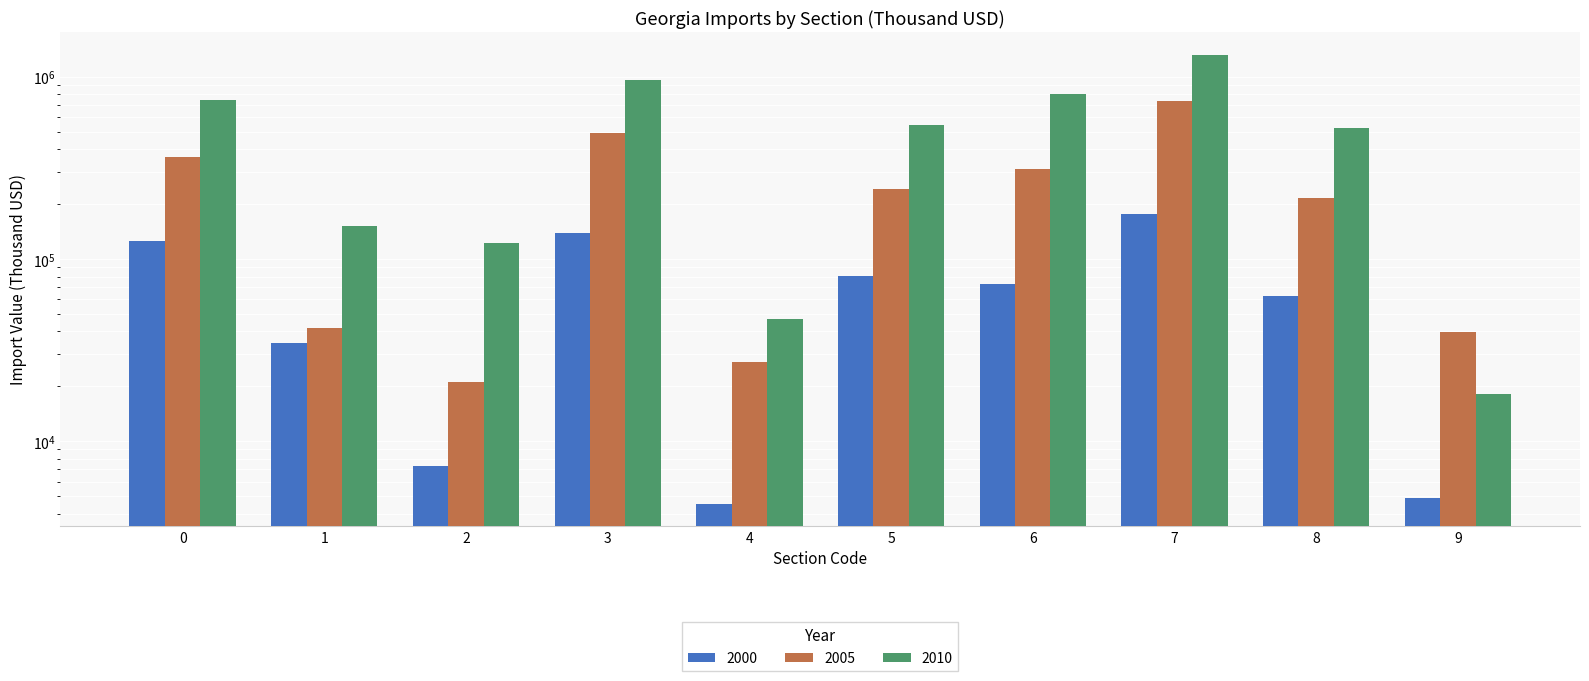

Read the 2005 value at 8.

215892.5